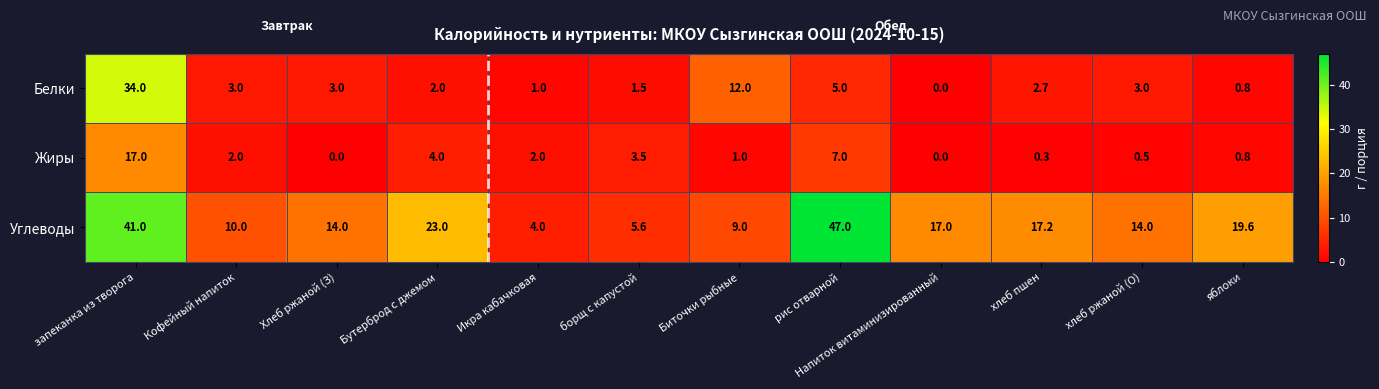

What is the maximum value for Белки?

34.0